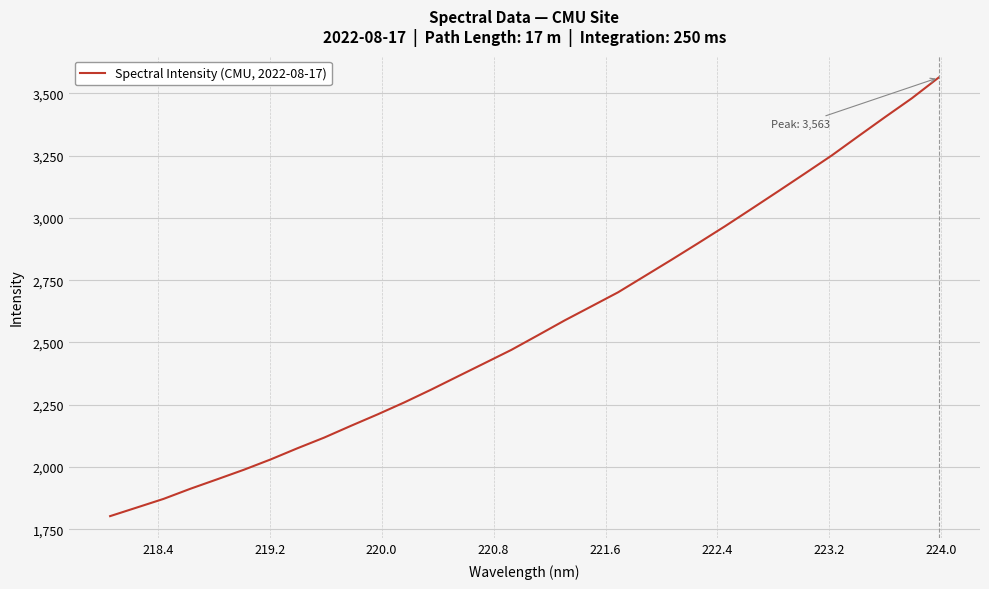

What is the maximum value shown in the chart?

3563.1